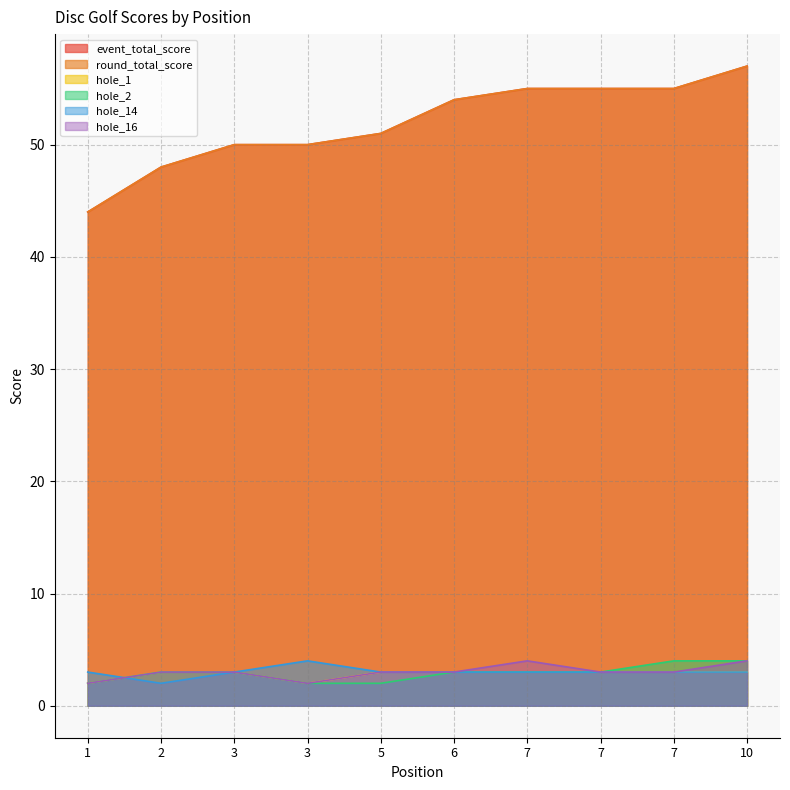

What is the difference between the maximum and minimum values in the event_total_score series?

13